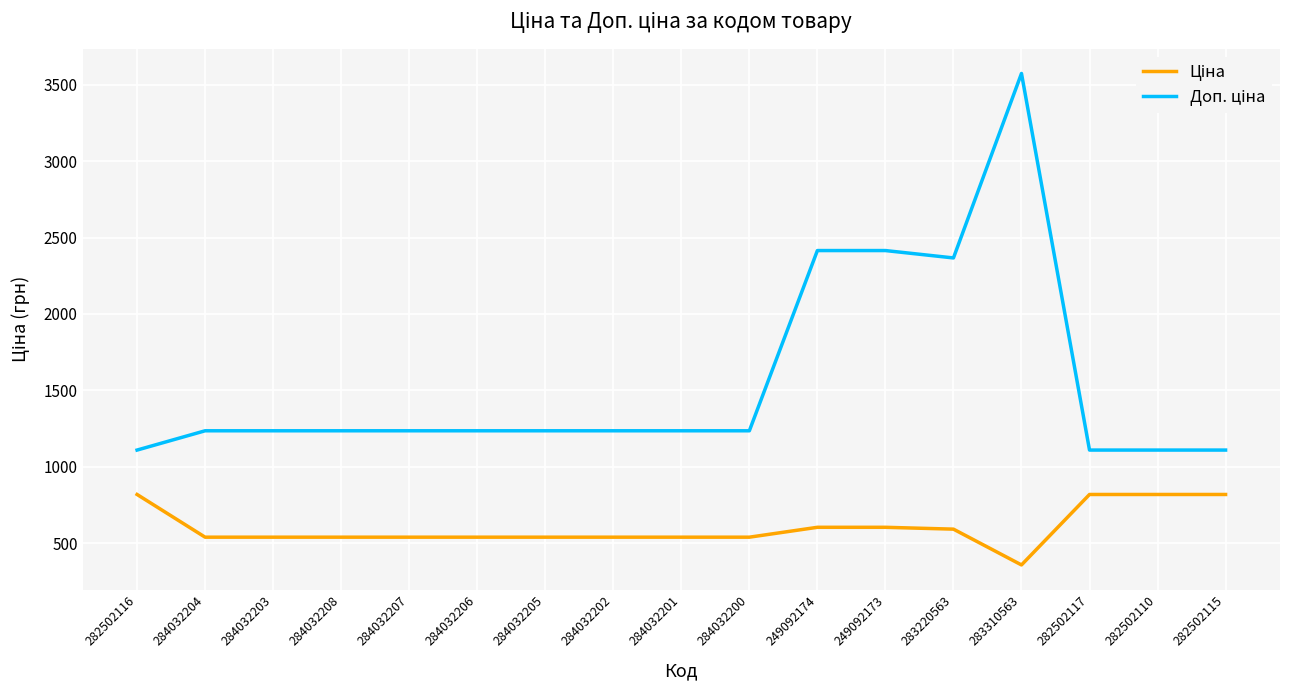

At which category is the sum across all series the highest?

283310563